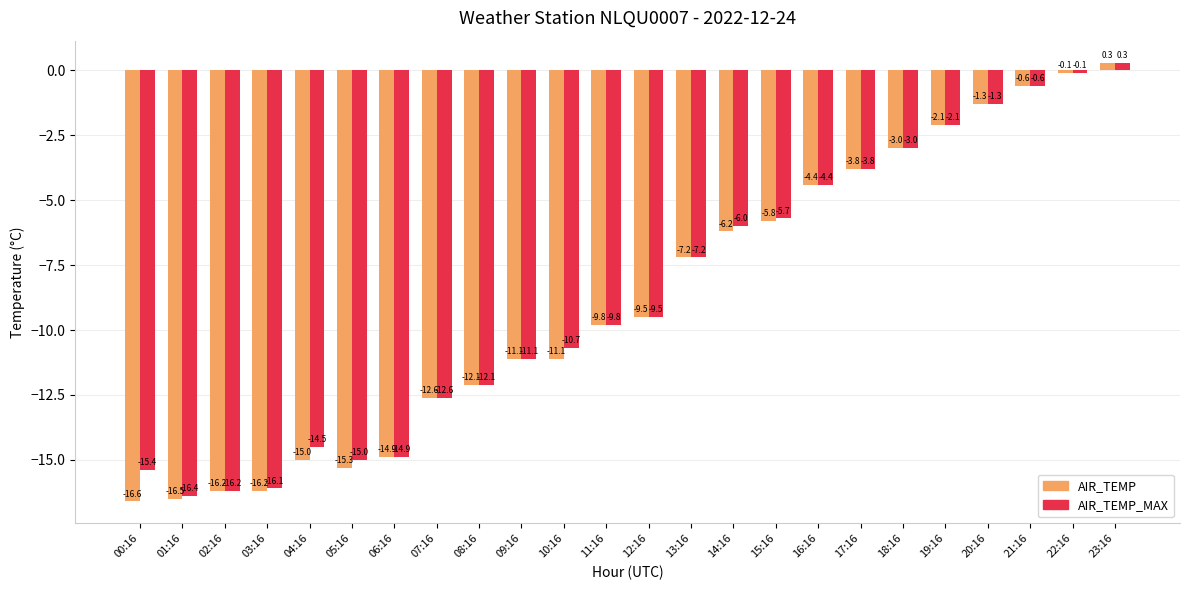

What is the average value of the AIR_TEMP series?

-8.8